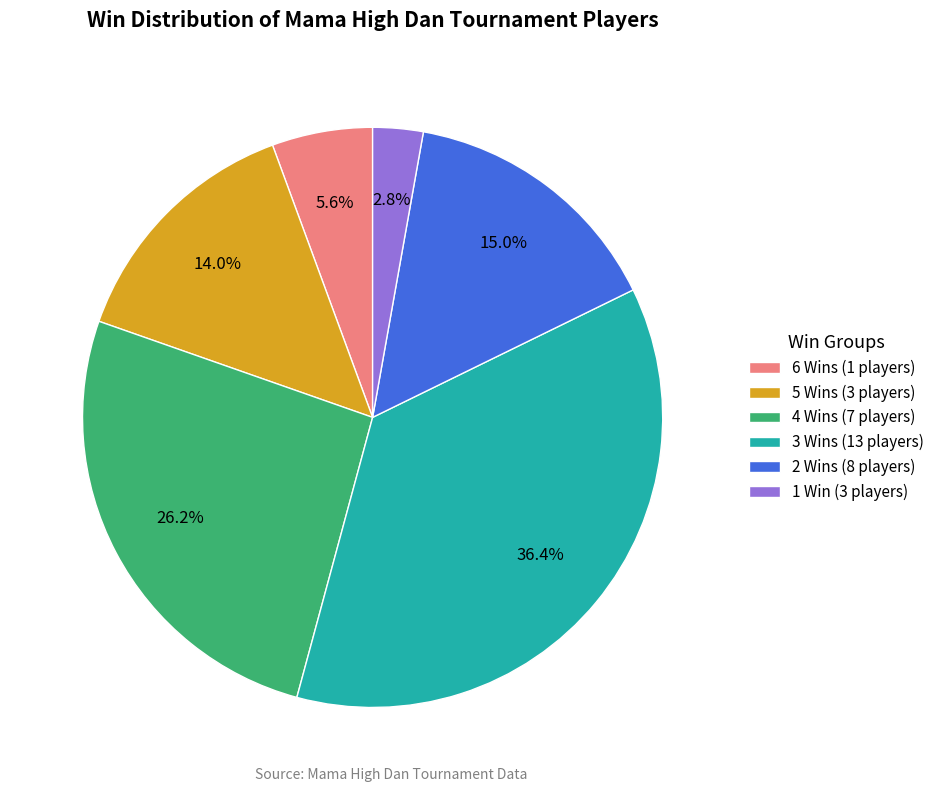

What is the ratio of the value at 6 Wins (1 players) to the value at 2 Wins (8 players)?

0.4